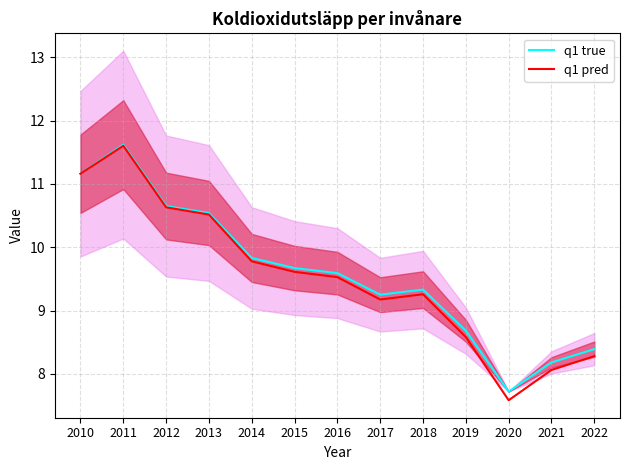

Reading left to right, what are all the values shown in this chart?

q1 true: 2010=11.2	2011=11.6	2012=10.7	2013=10.5	2014=9.8	2015=9.7	2016=9.6	2017=9.2	2018=9.3	2019=8.7	2020=7.7	2021=8.2	2022=8.4
q1 pred: 2010=11.2	2011=11.6	2012=10.6	2013=10.5	2014=9.8	2015=9.6	2016=9.5	2017=9.2	2018=9.3	2019=8.6	2020=7.6	2021=8.1	2022=8.3